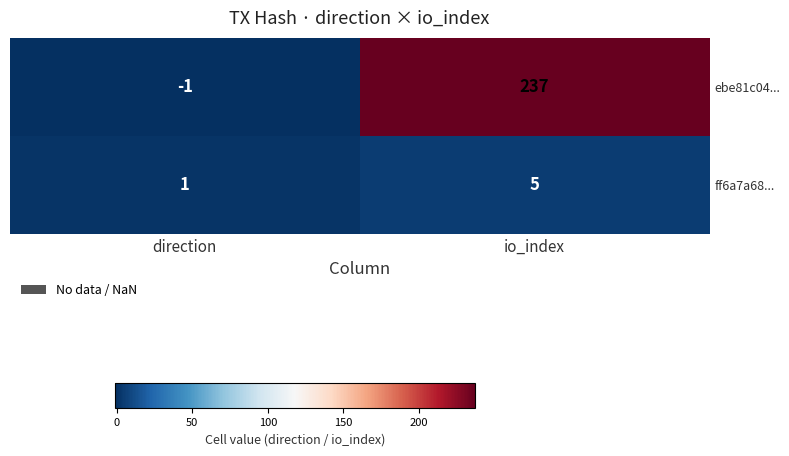

Where is ebe81c04... nearest to the value 118?

direction